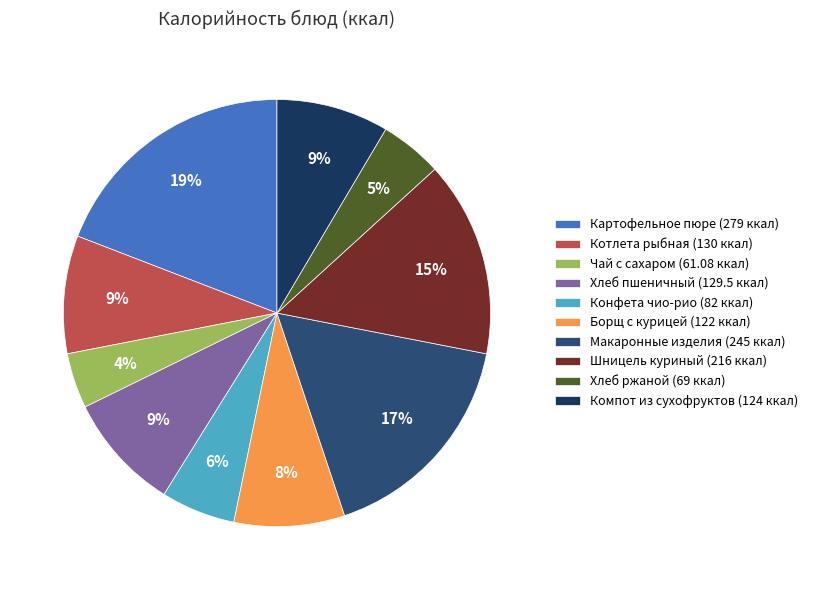

To the nearest percent, what is the combined percentage of Чай с сахаром and Хлеб пшеничный?

13%